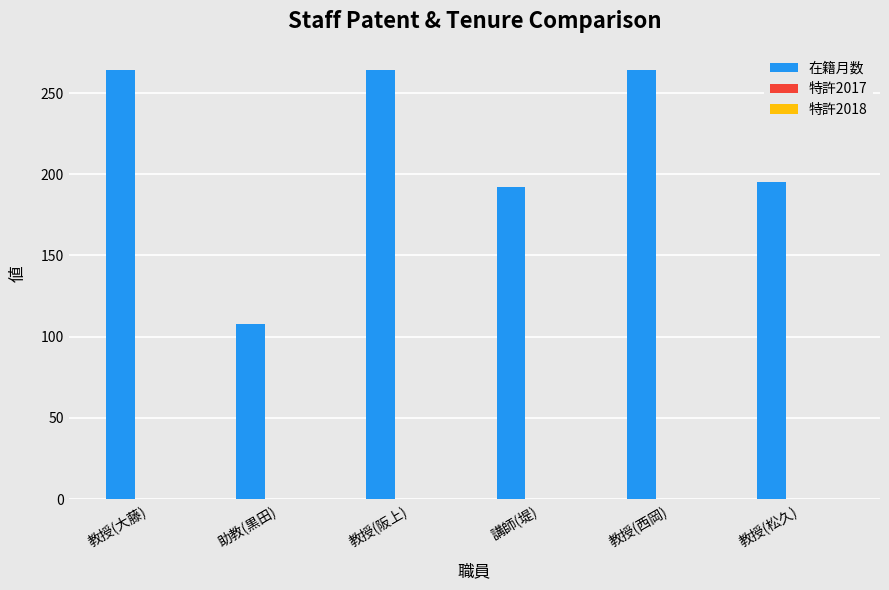

What is the label of the 1st bar from the left?

教授(大藤)